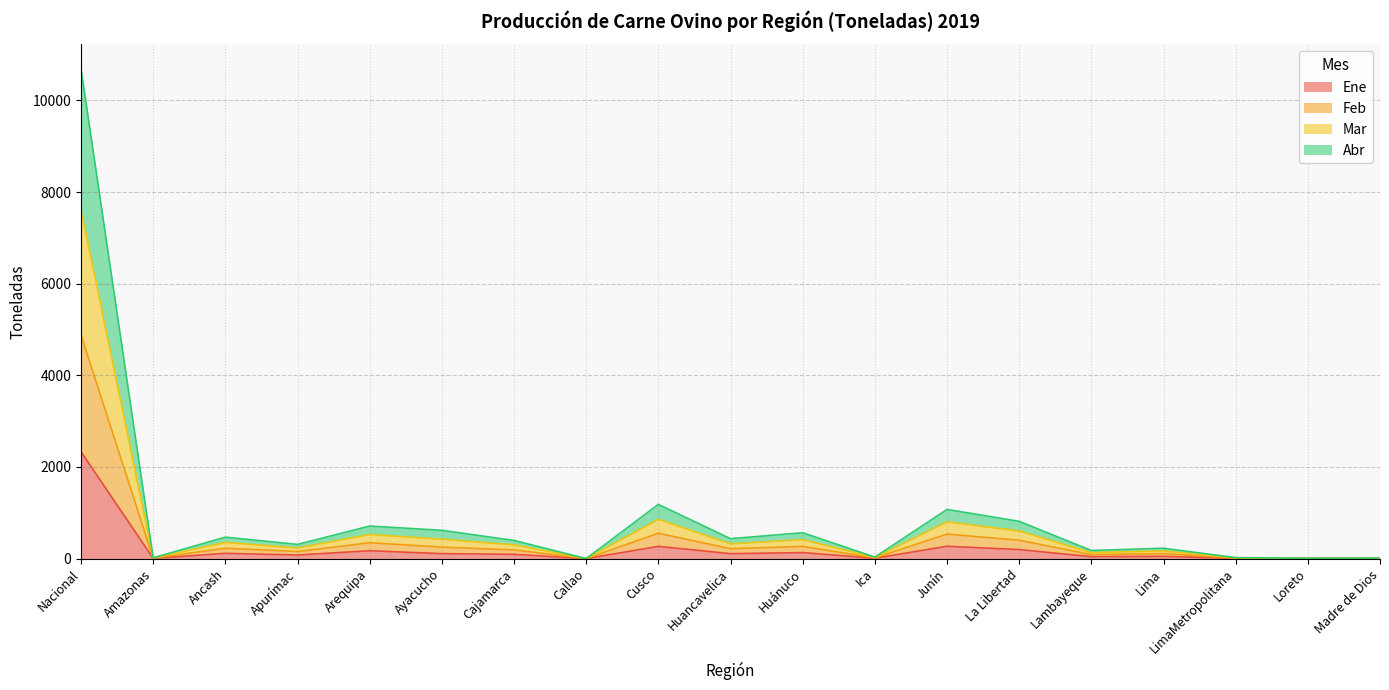

What is the highest value of the Ene series?

2331.4